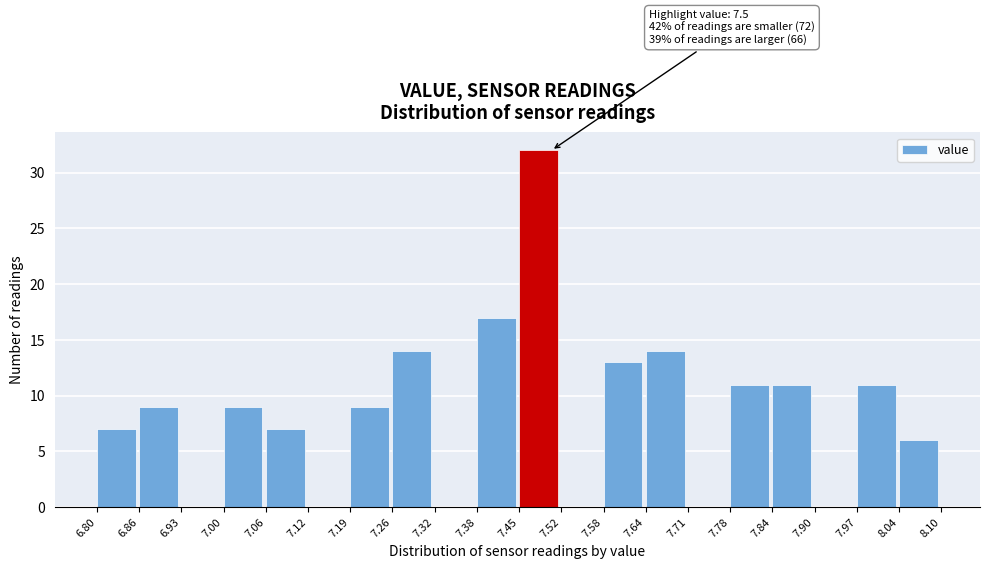

Over which range of the x-axis is the bar tallest?

7.45 to 7.52